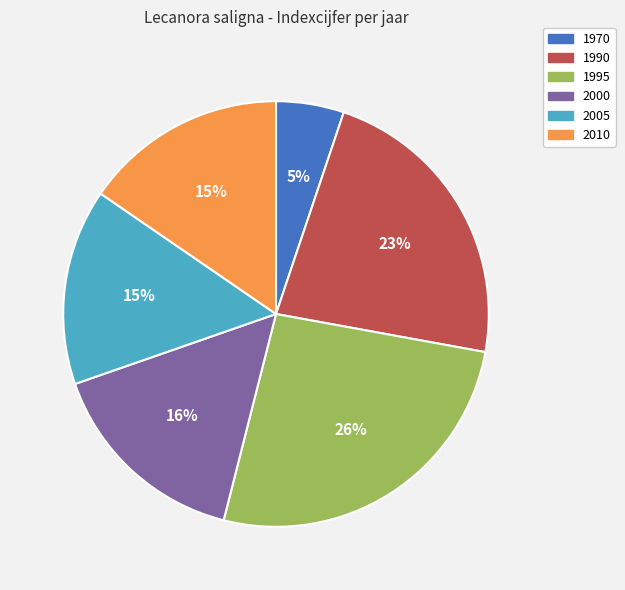

Count the number of slices in the pie.

6